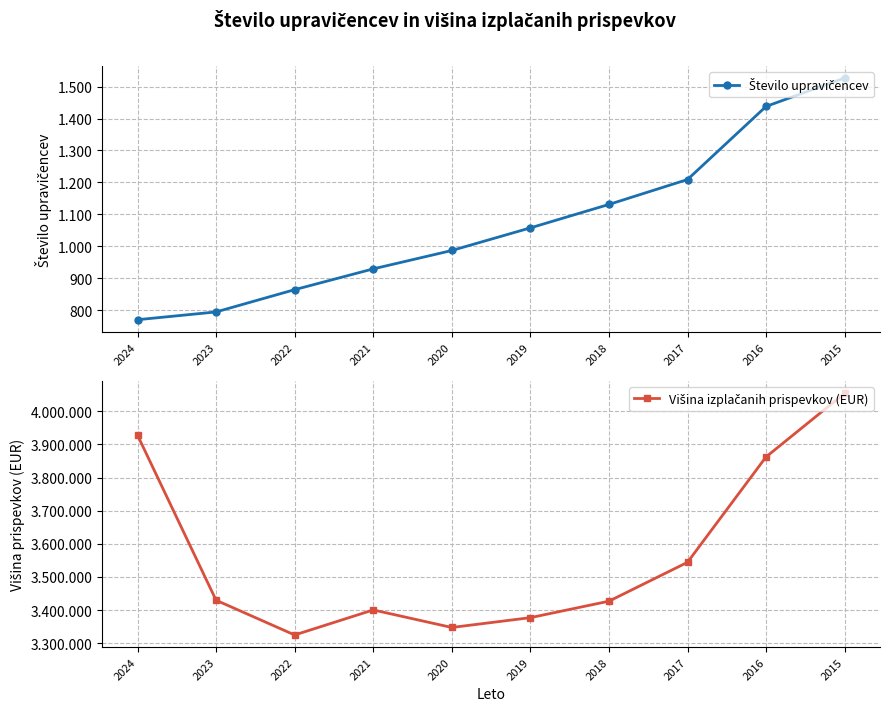

At which label is Število upravičencev closest to 1148?

2018